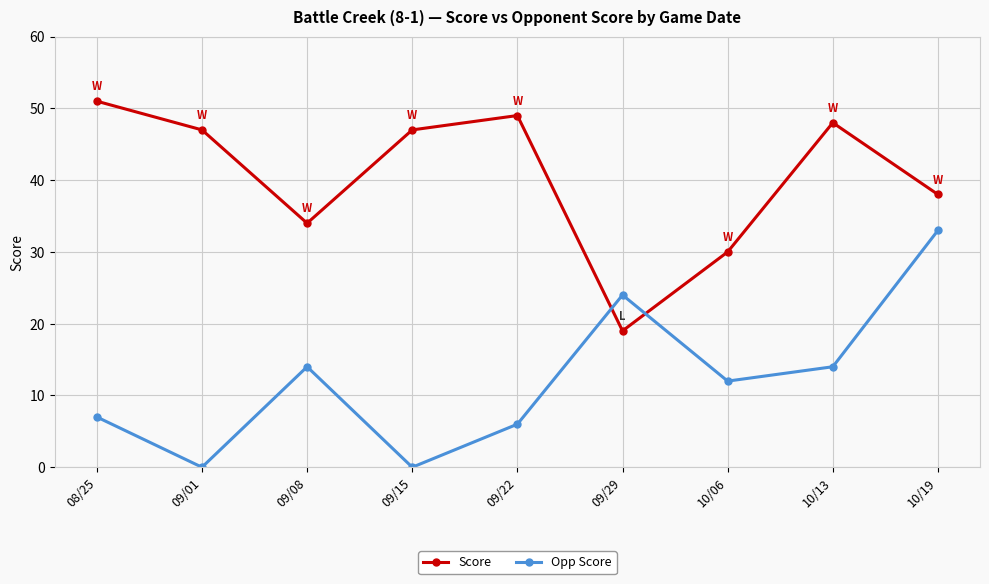

What is the sum of all Opp Score values?

110